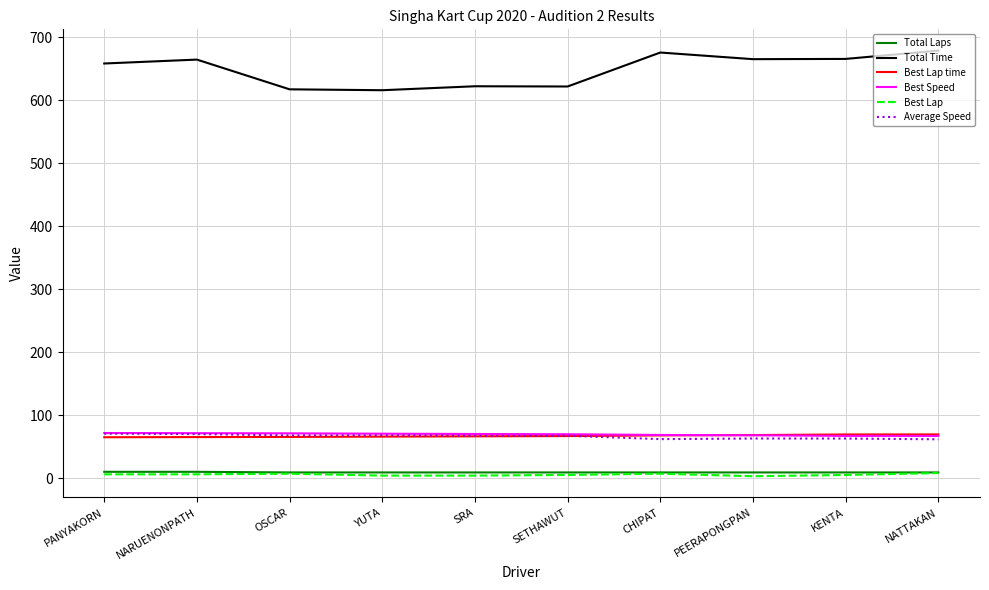

How many values in the Average Speed series are below 67?

4